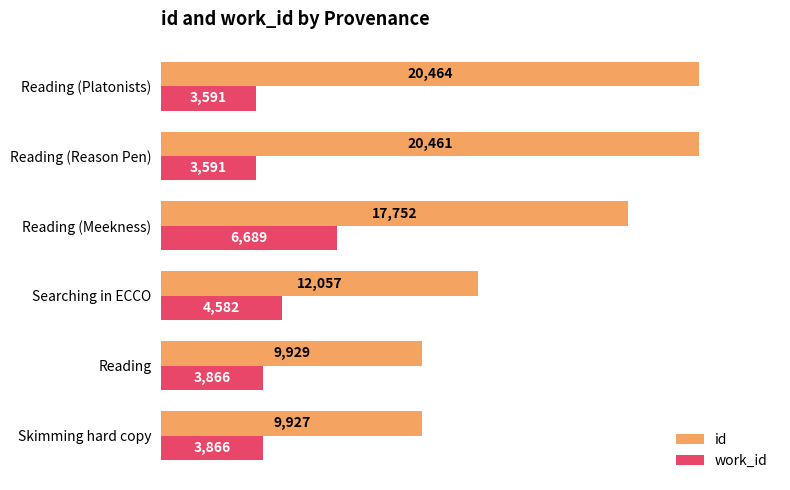

Which series has the widest spread of values?

id